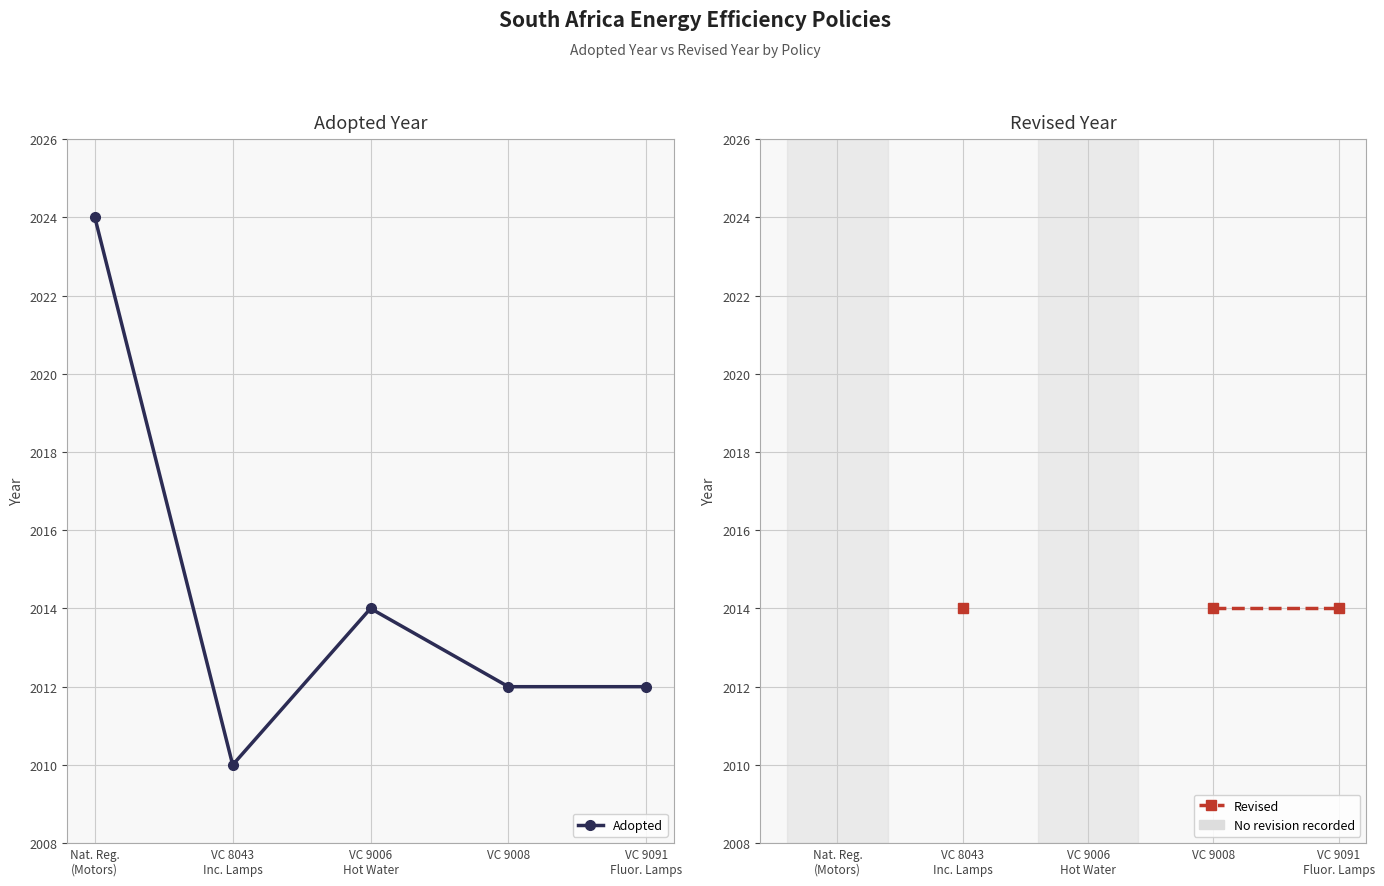

Is the value of Revised at Nat. Reg.
(Motors) greater than the value of Adopted at VC 9008?

No